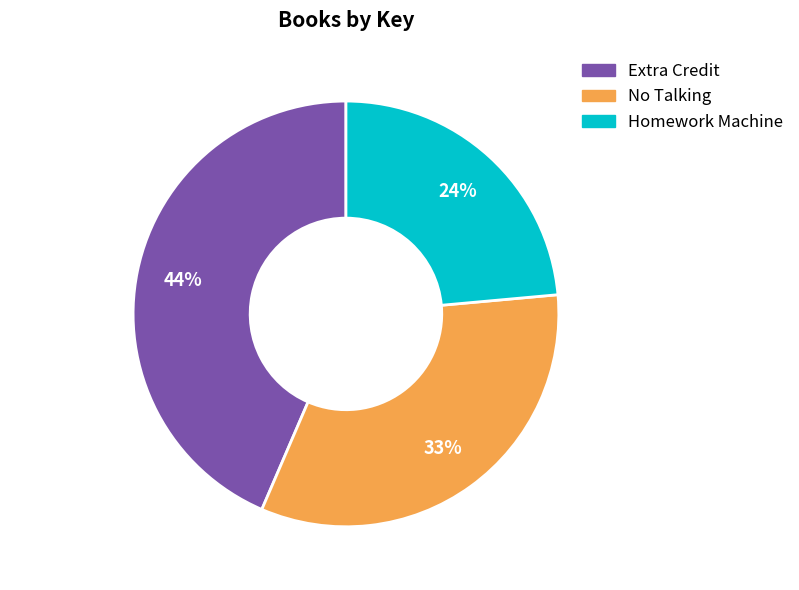

Is it true that Extra Credit is 55% of the pie?

False